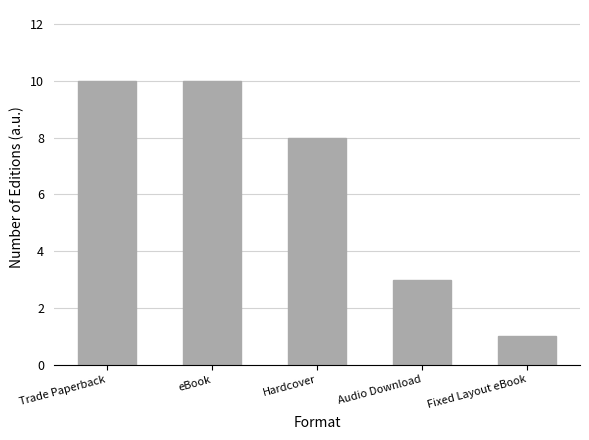

Count the number of data series in this chart.

1